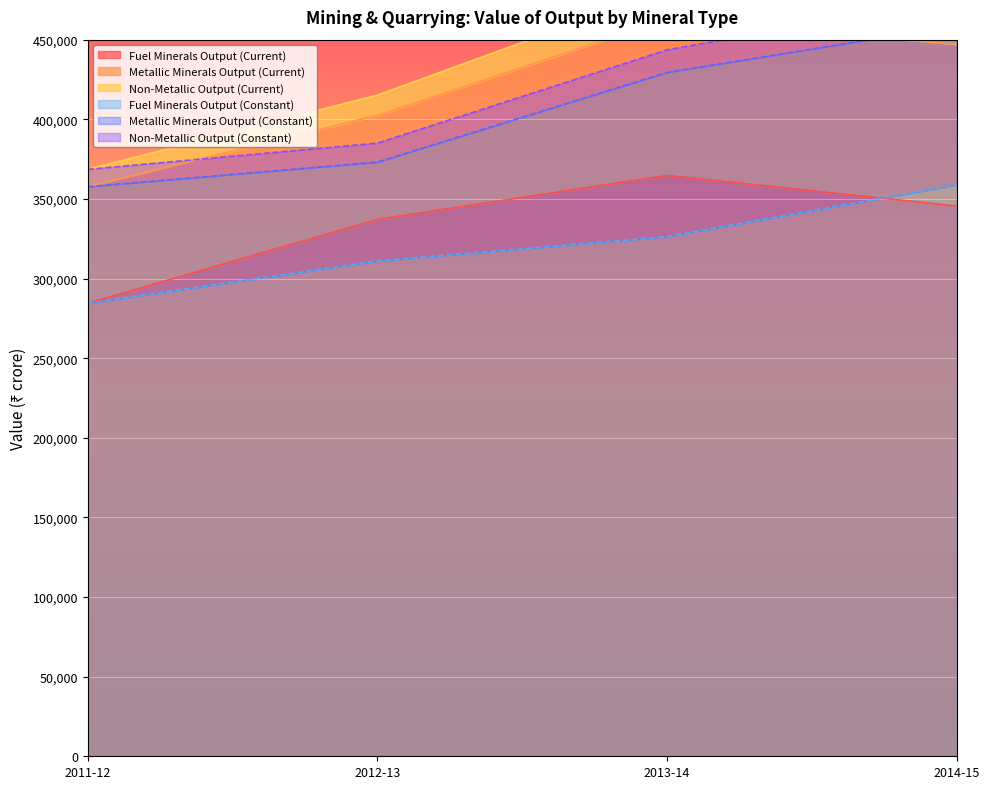

List the labels in order of Fuel Minerals Output (Constant) value, smallest first.

2011-12, 2012-13, 2013-14, 2014-15